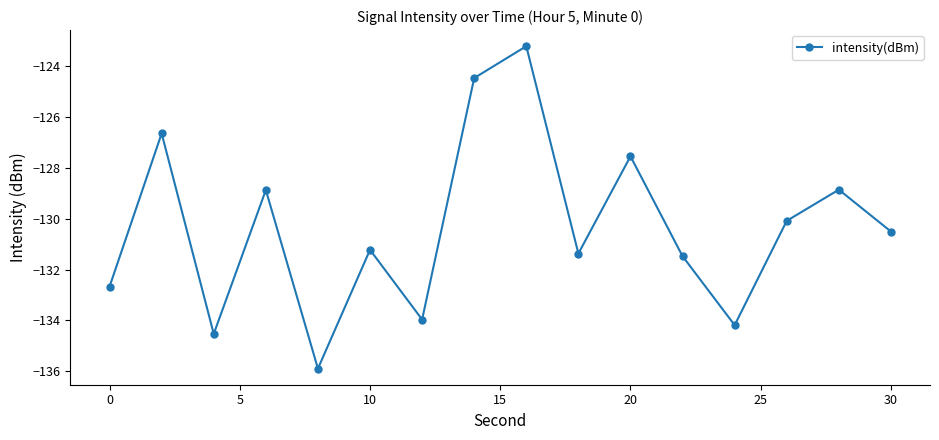

What is the difference between the maximum and minimum values?

12.7